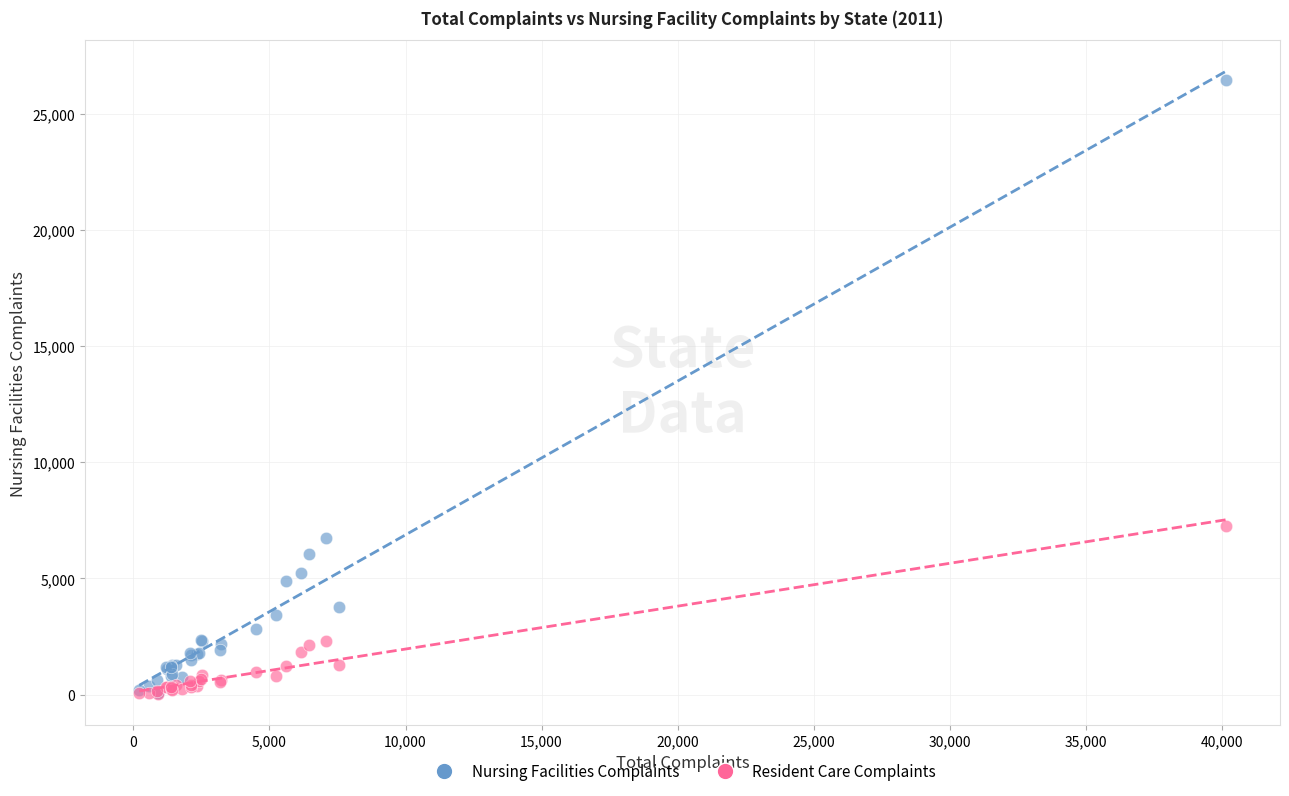

Across all series, what Y value is closest to 13233?

7261